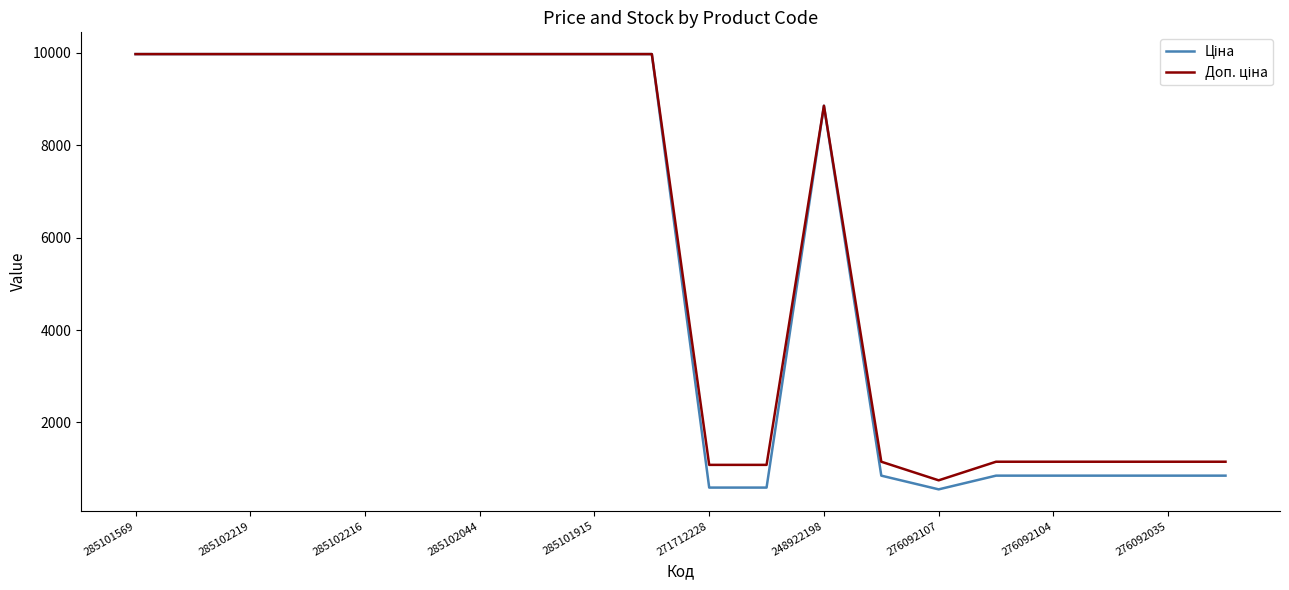

What is the maximum value shown in the chart?

9975.0